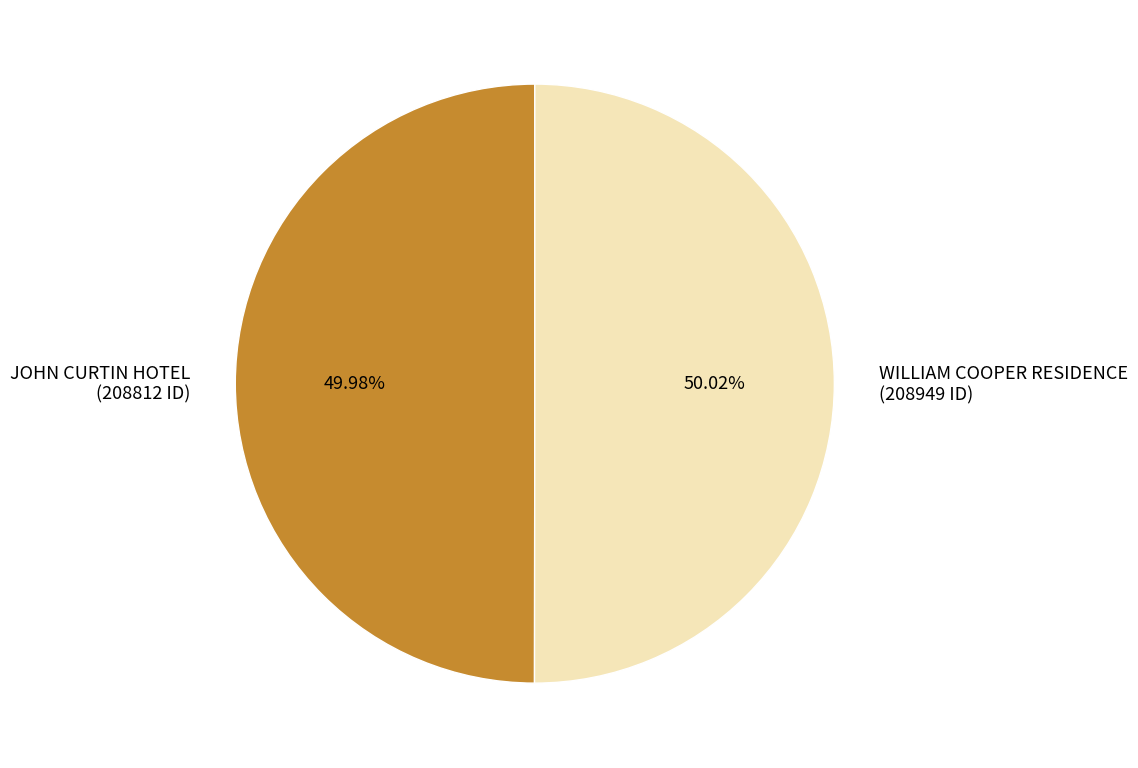

True or false: JOHN CURTIN HOTEL accounts for 59% of the total.

False